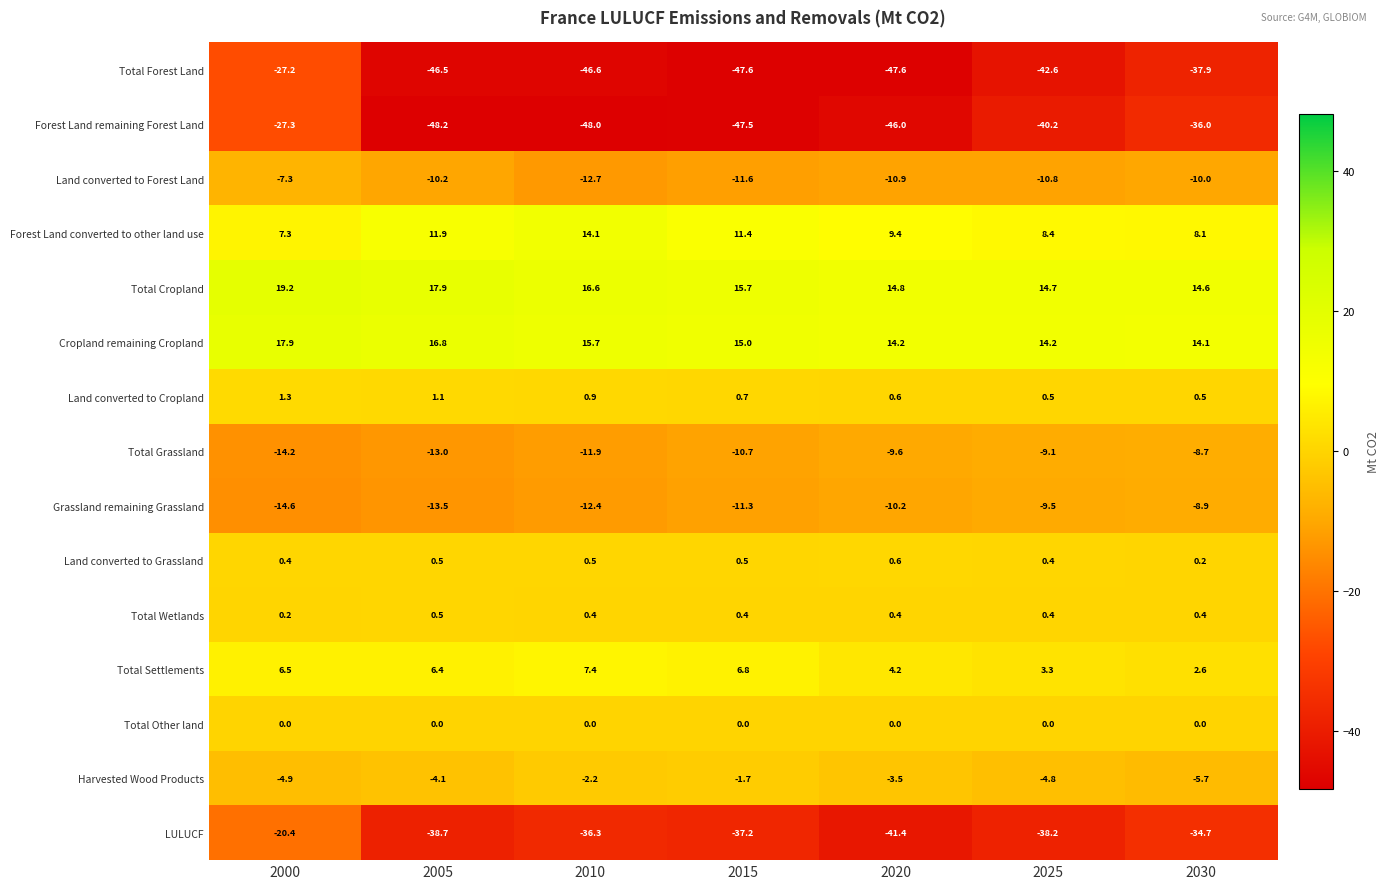

What is the sum of all Grassland remaining Grassland values?

-80.4